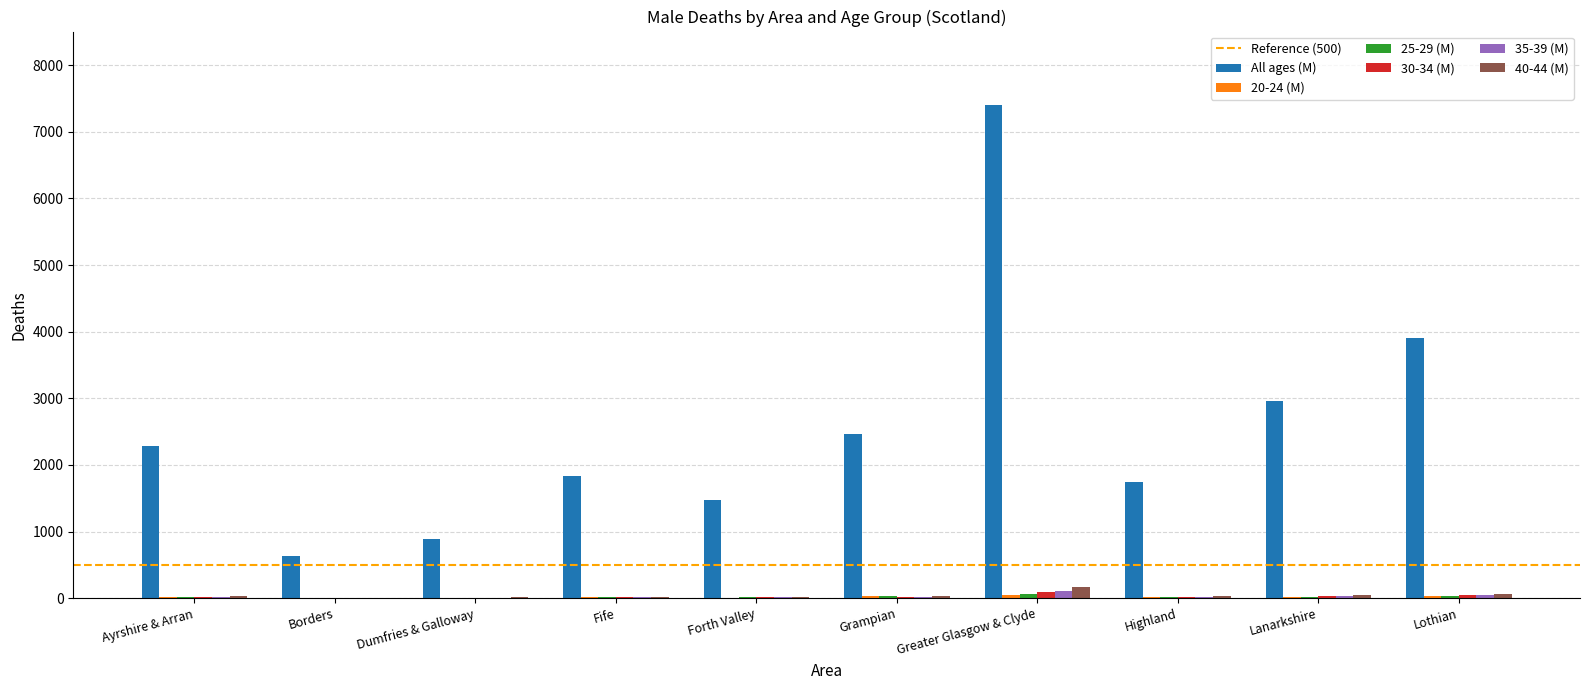

Are the bars horizontal?

No